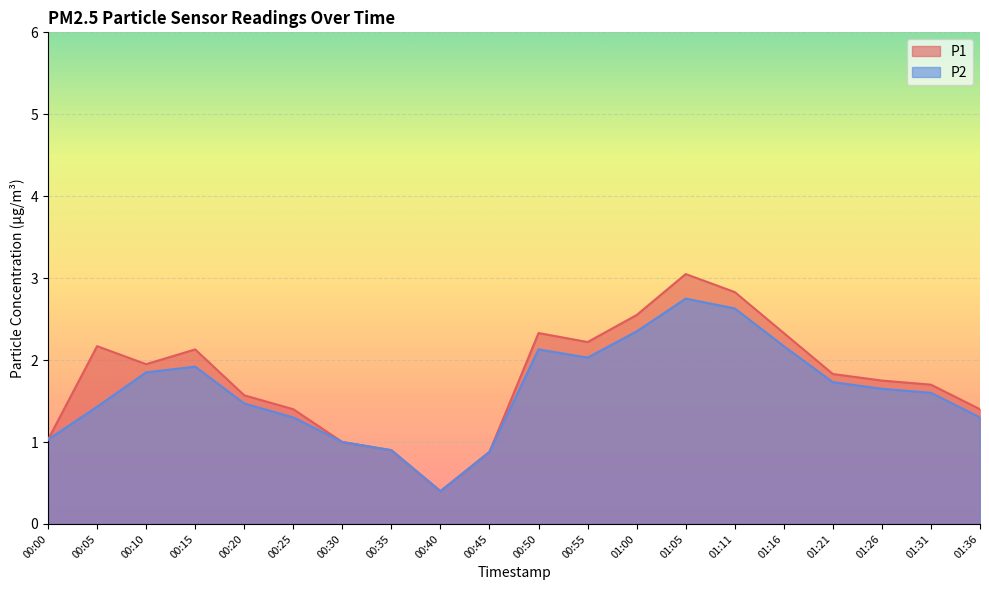

Reading right to left, transcribe all the data shown in this chart.

P1: 1.4	1.7	1.8	1.8	2.3	2.8	3.0	2.5	2.2	2.3	0.9	0.4	0.9	1.0	1.4	1.6	2.1	1.9	2.2	1.0
P2: 1.3	1.6	1.6	1.7	2.2	2.6	2.8	2.4	2.0	2.1	0.9	0.4	0.9	1.0	1.3	1.5	1.9	1.9	1.4	1.0